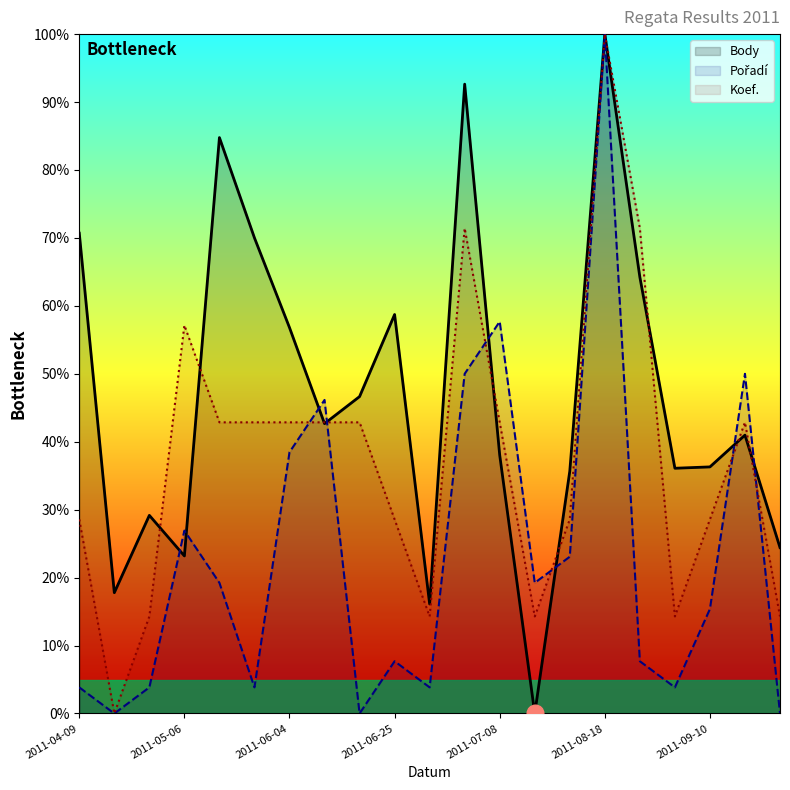

After their last crossing, which series has the higher values: Body or Koef.?

Body